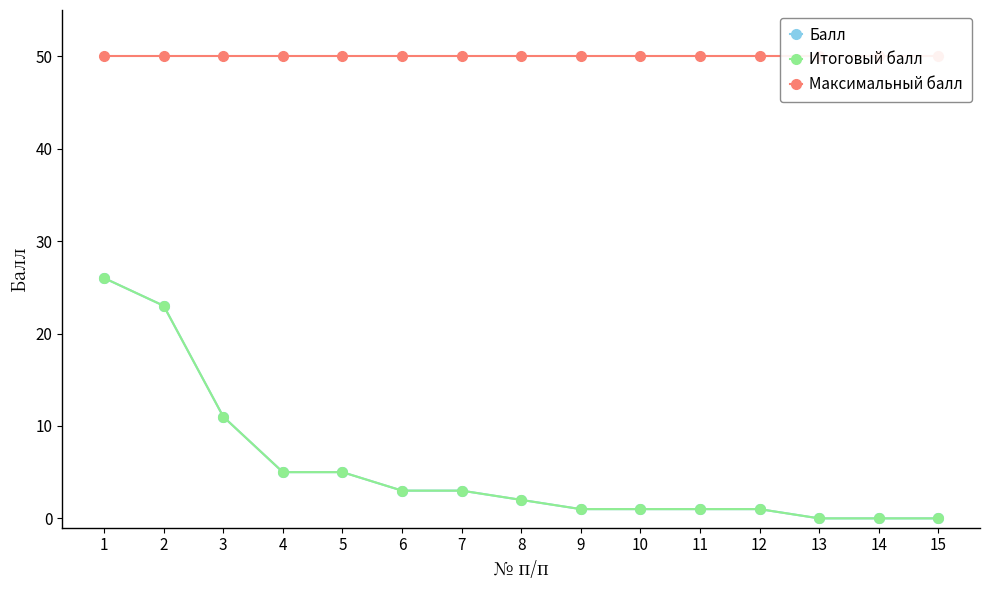

What are all the series names shown in the legend?

Балл, Итоговый балл, Максимальный балл